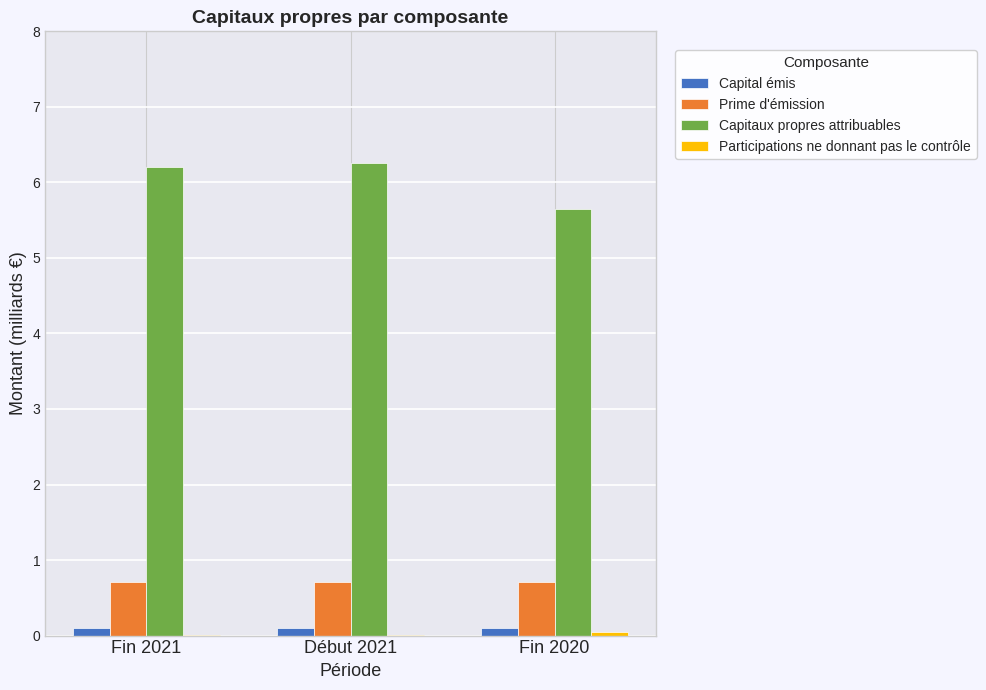

What is the greatest value displayed?

6.3